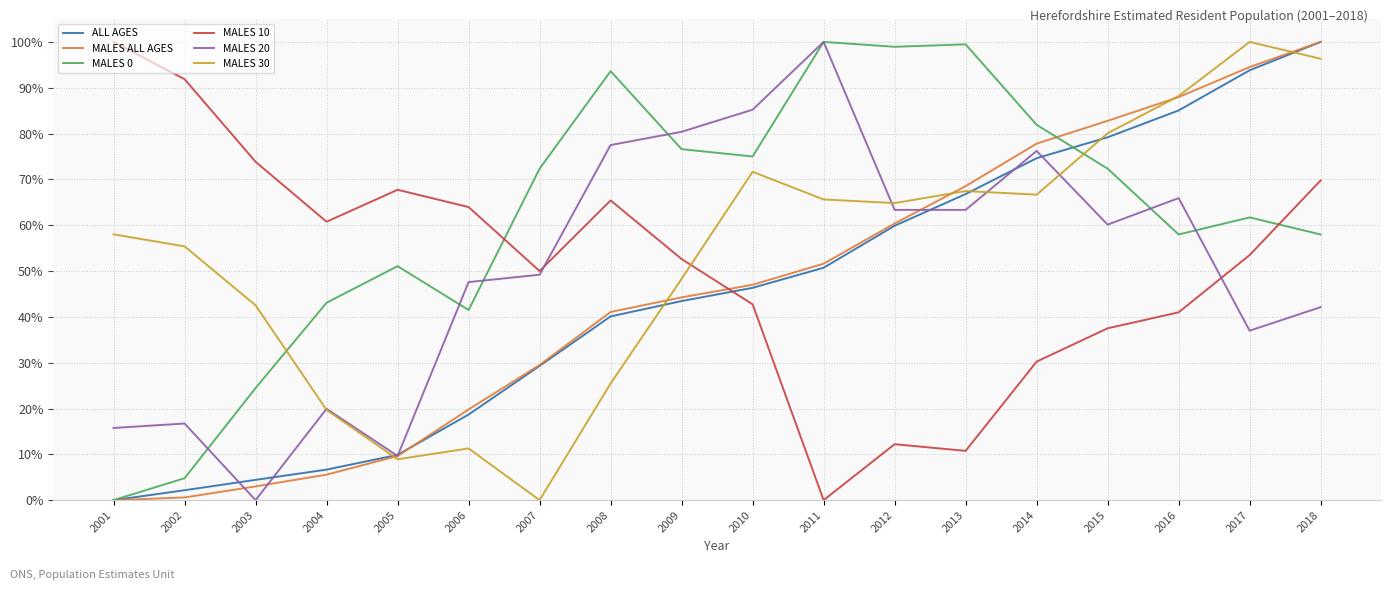

What is the sum of the MALES ALL AGES values at 2015 and 2006?

102.6